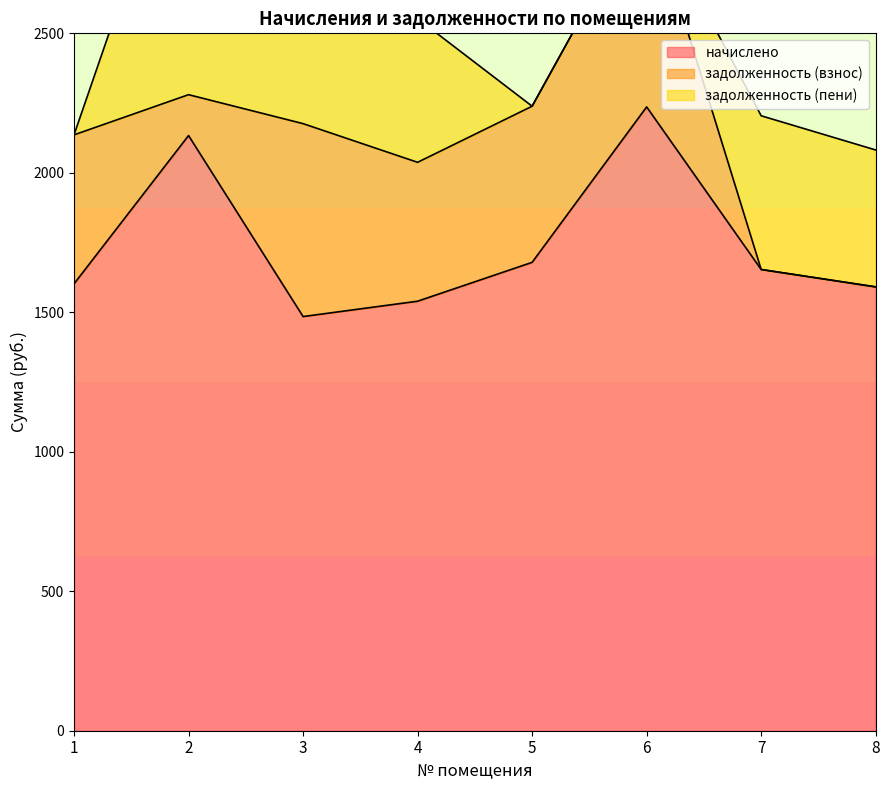

Between which two adjacent categories do задолженность (пени) and задолженность (взнос) first intersect?

1 and 2